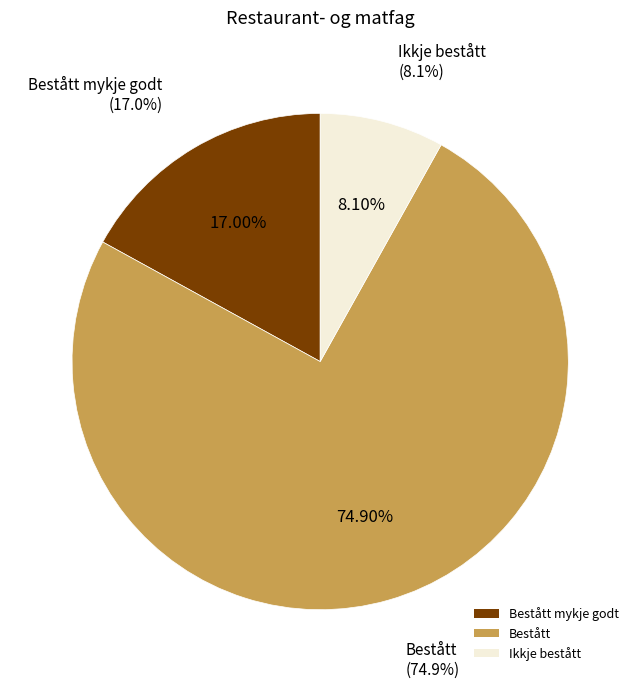

Which has a higher value, Ikkje bestått or Bestått mykje godt?

Bestått mykje godt